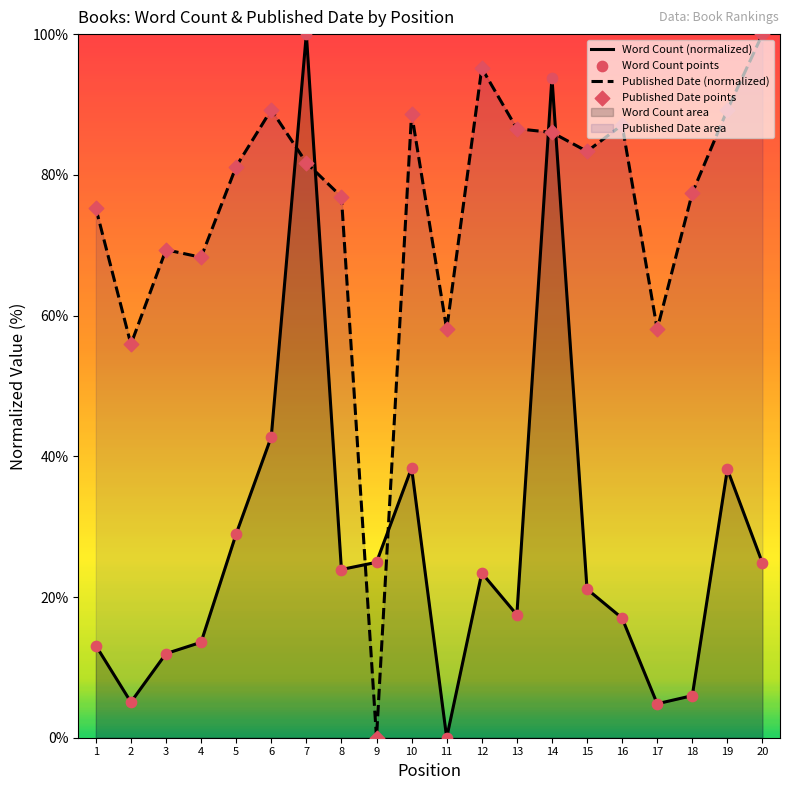

Which series contains the lowest Y value?

Word Count (normalized)